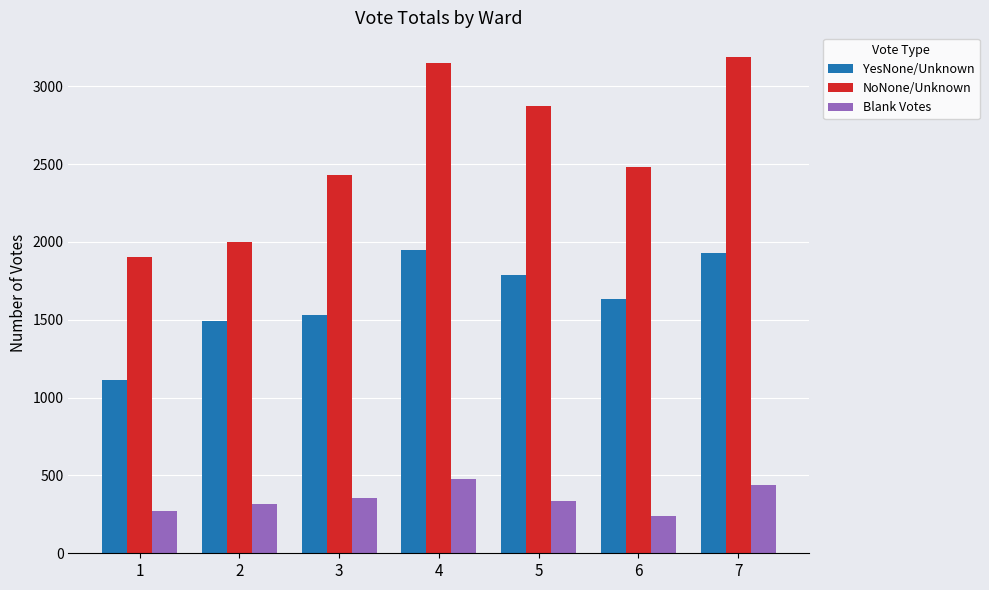

Rank the series at 2 from lowest to highest value.

Blank Votes, YesNone/Unknown, NoNone/Unknown